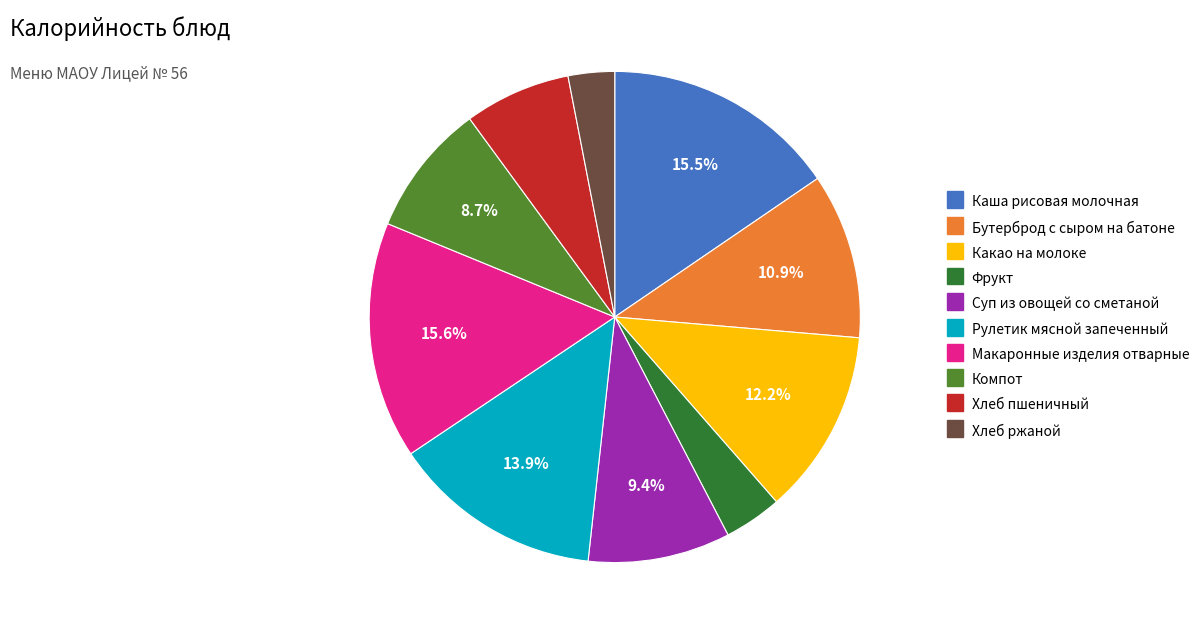

Is there a majority slice in this chart?

No